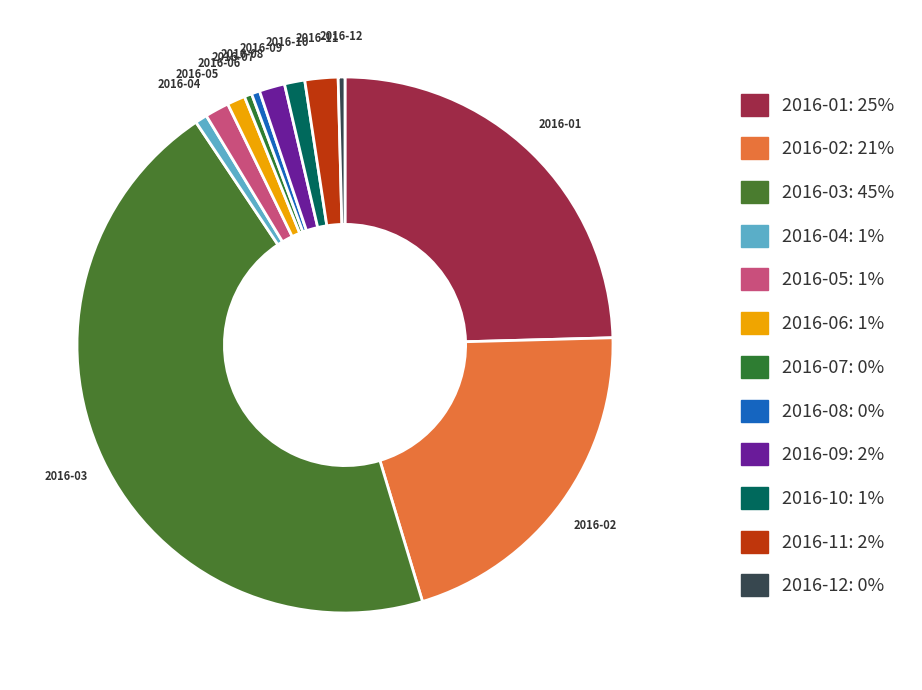

Does 2016-02 represent more than half of the total?

No